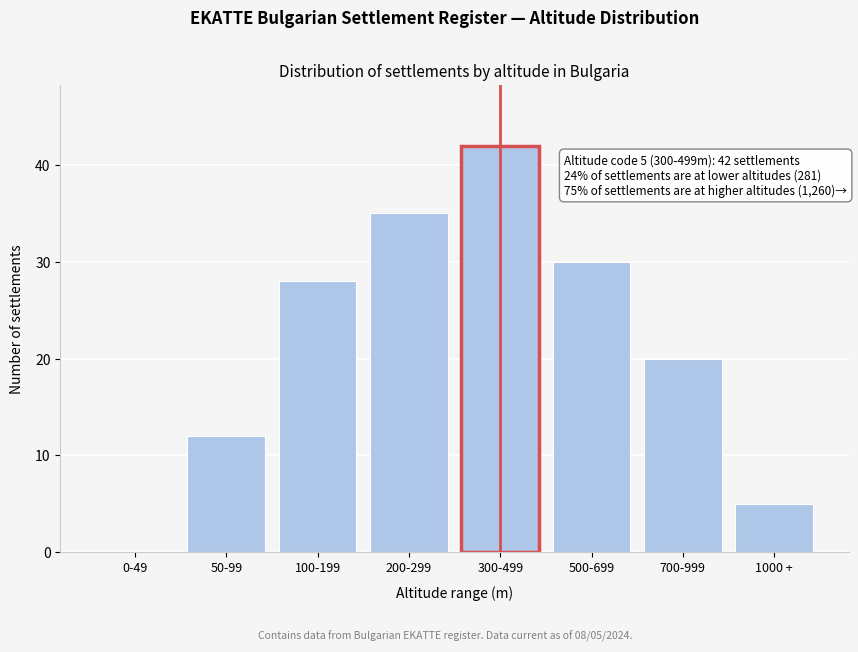

Reading left to right, transcribe all the data shown in this chart.

0-49=0	50-99=12	100-199=28	200-299=35	300-499=42	500-699=30	700-999=20	1000 +=5